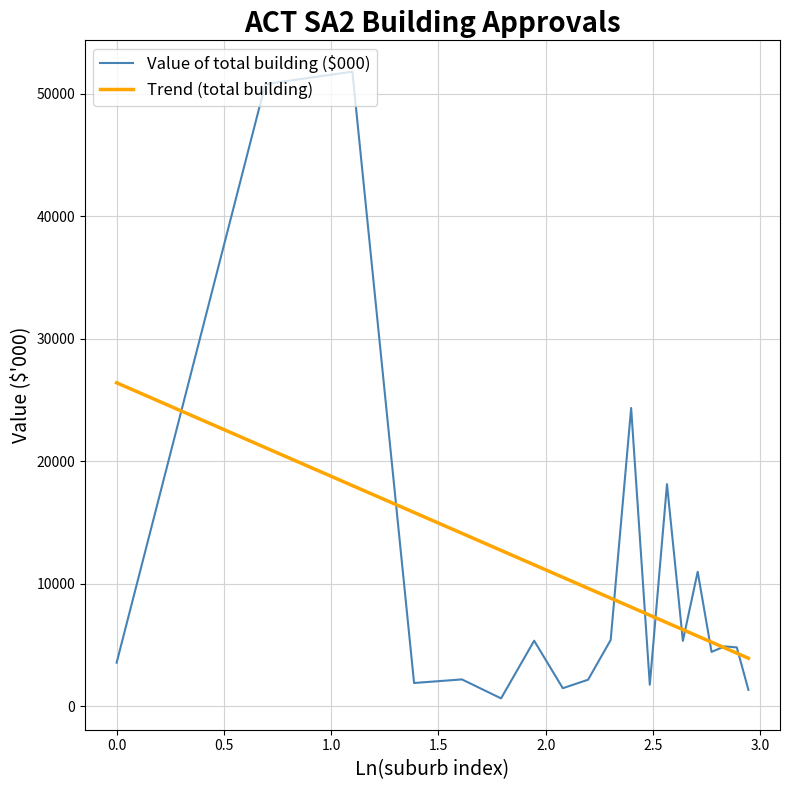

What is the average value of the Value of total building ($000) series?

10607.9